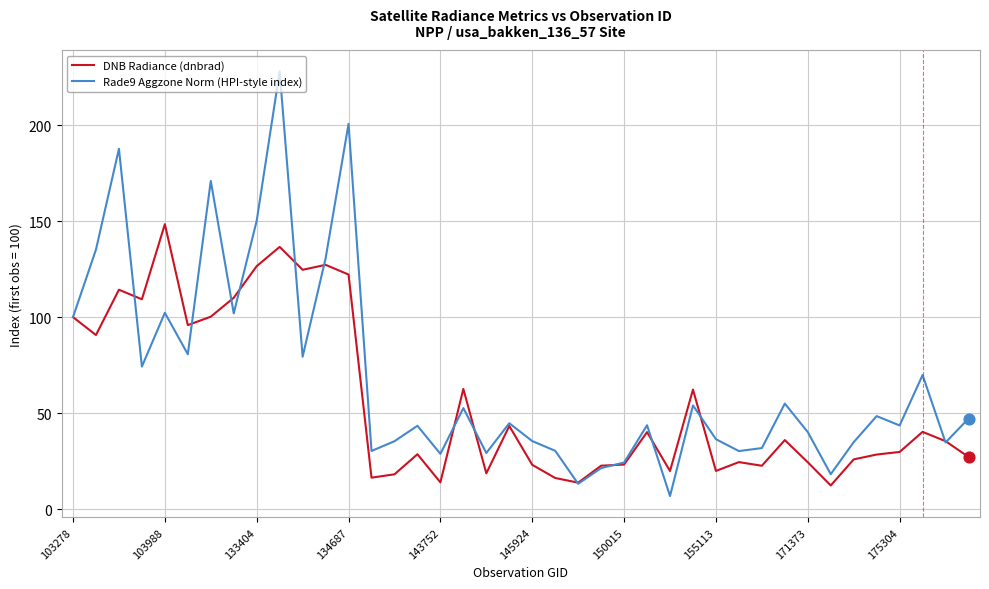

What is the minimum value shown in the chart?

6.8